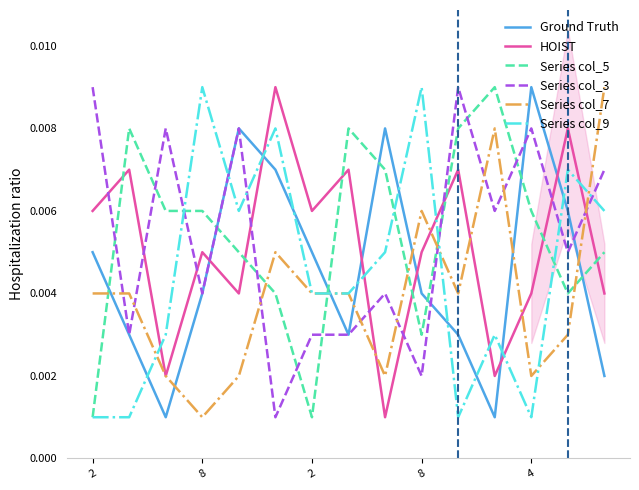

Reading right to left, list all the values displayed in this chart.

Ground Truth: 0.0	0.0	0.0	0.0	0.0	0.0	0.0	0.0	0.0	0.0	0.0	0.0	0.0	0.0	0.0
HOIST: 0.0	0.0	0.0	0.0	0.0	0.0	0.0	0.0	0.0	0.0	0.0	0.0	0.0	0.0	0.0
Series col_5: 0.0	0.0	0.0	0.0	0.0	0.0	0.0	0.0	0.0	0.0	0.0	0.0	0.0	0.0	0.0
Series col_3: 0.0	0.0	0.0	0.0	0.0	0.0	0.0	0.0	0.0	0.0	0.0	0.0	0.0	0.0	0.0
Series col_7: 0.0	0.0	0.0	0.0	0.0	0.0	0.0	0.0	0.0	0.0	0.0	0.0	0.0	0.0	0.0
Series col_9: 0.0	0.0	0.0	0.0	0.0	0.0	0.0	0.0	0.0	0.0	0.0	0.0	0.0	0.0	0.0